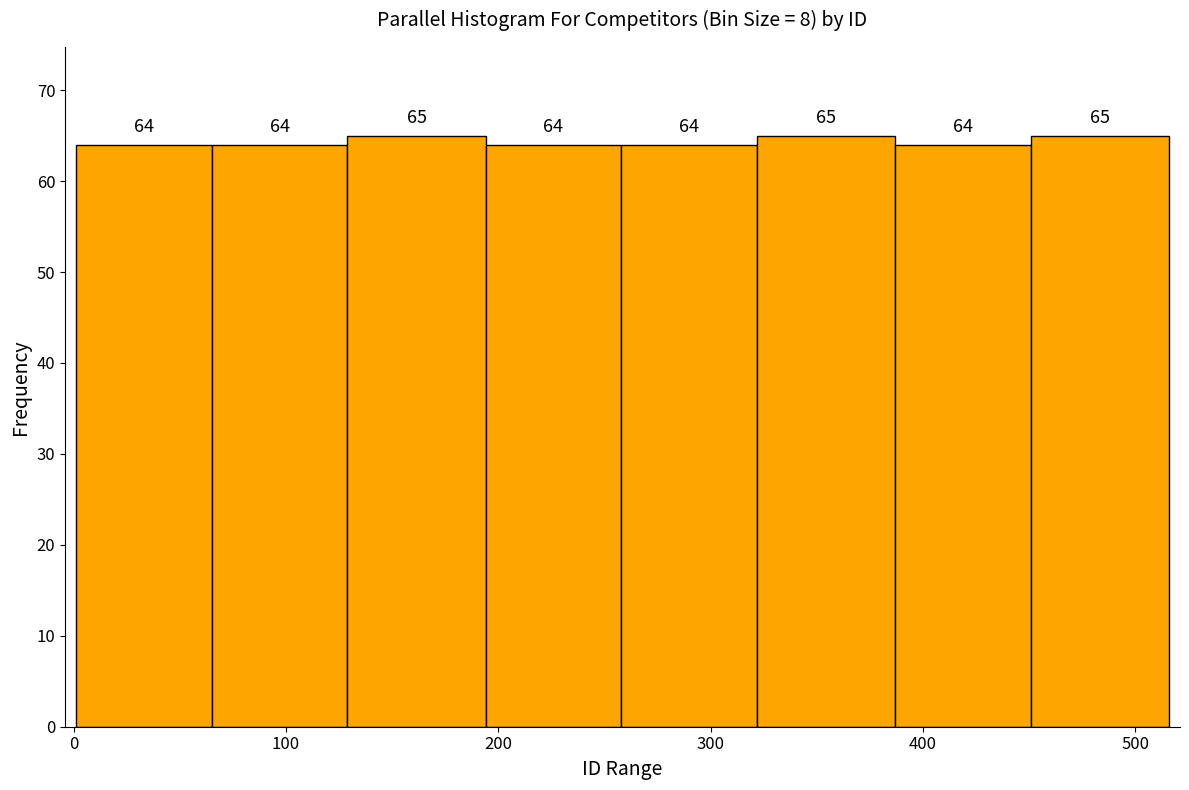

How tall is the bar that spans 1 to 65 on the x-axis? The bar edges are not printed on the chart, so give them approximately, as read against the axis.

64